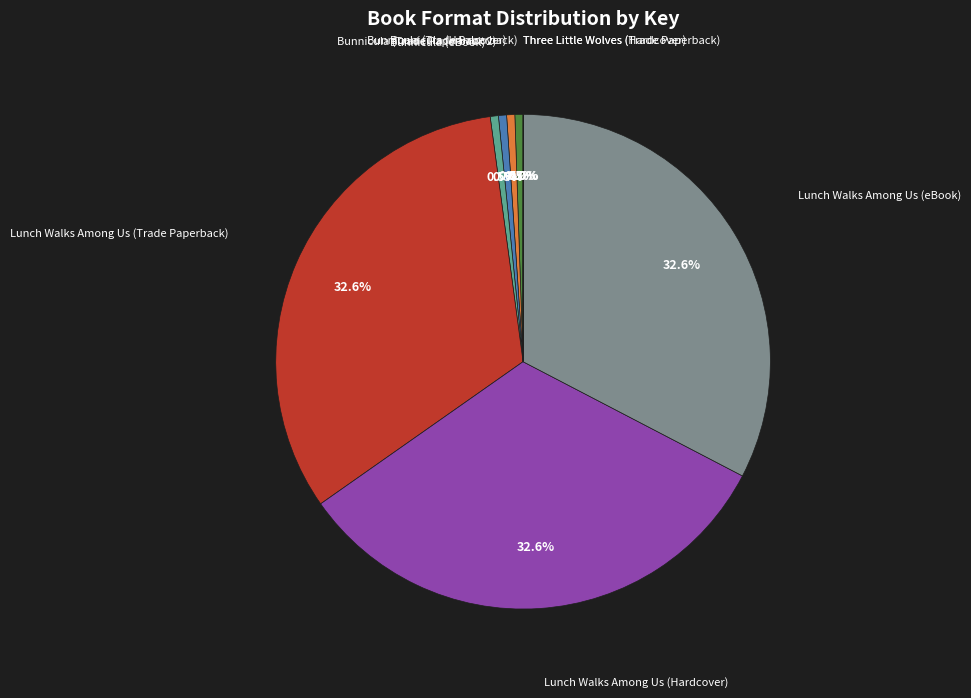

Is there a majority slice in this chart?

No